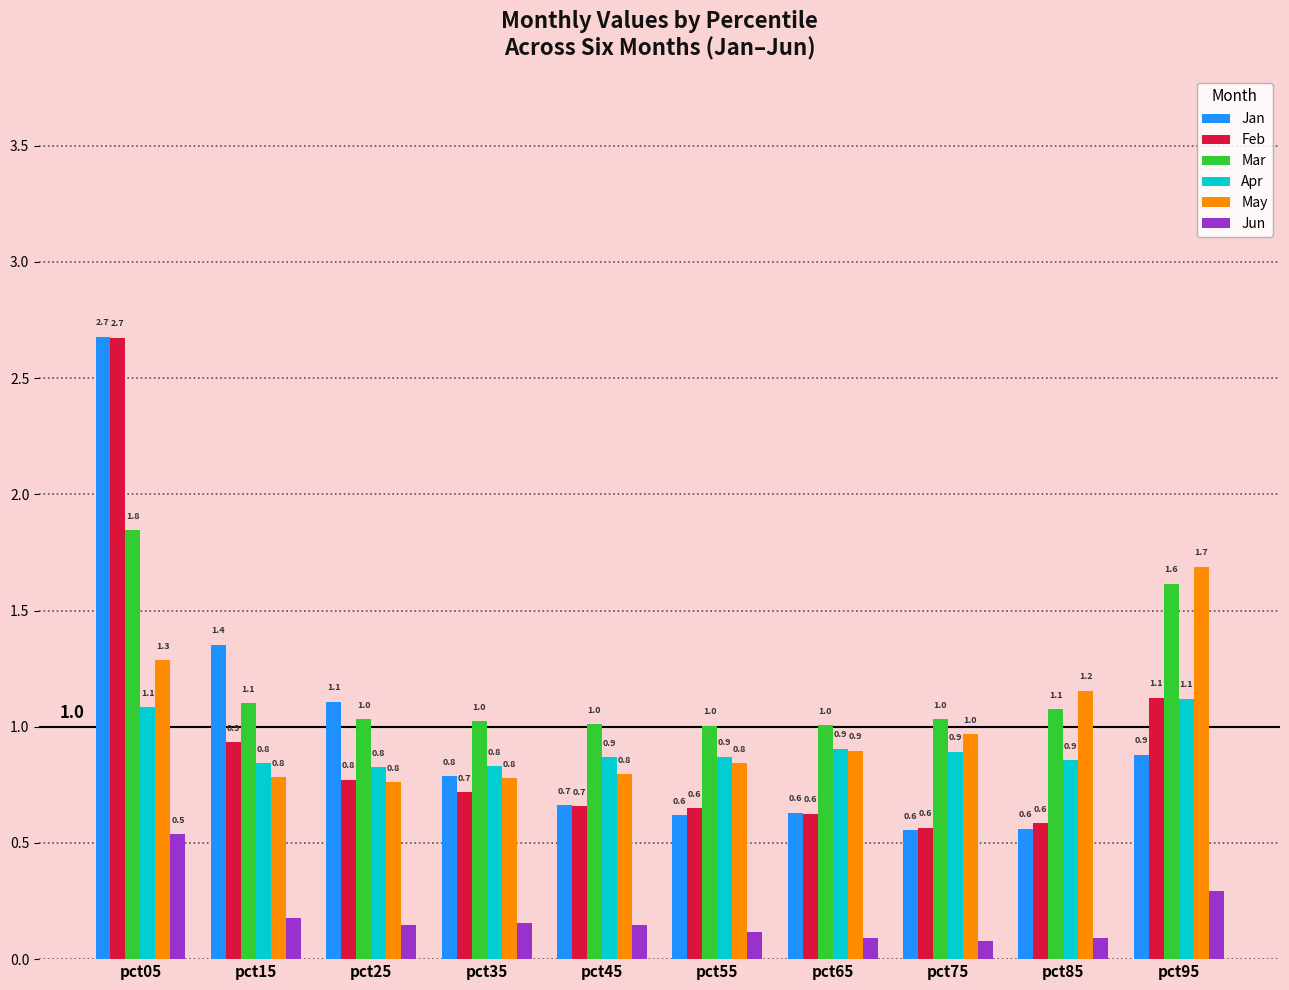

What is the spread (max minus min) of values at pct65?

0.9